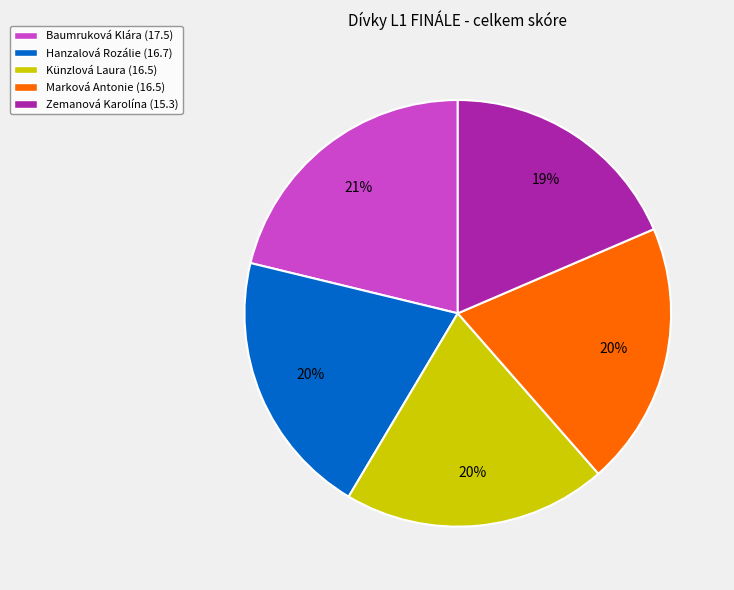

True or false: Marková Antonie accounts for 32% of the total.

False